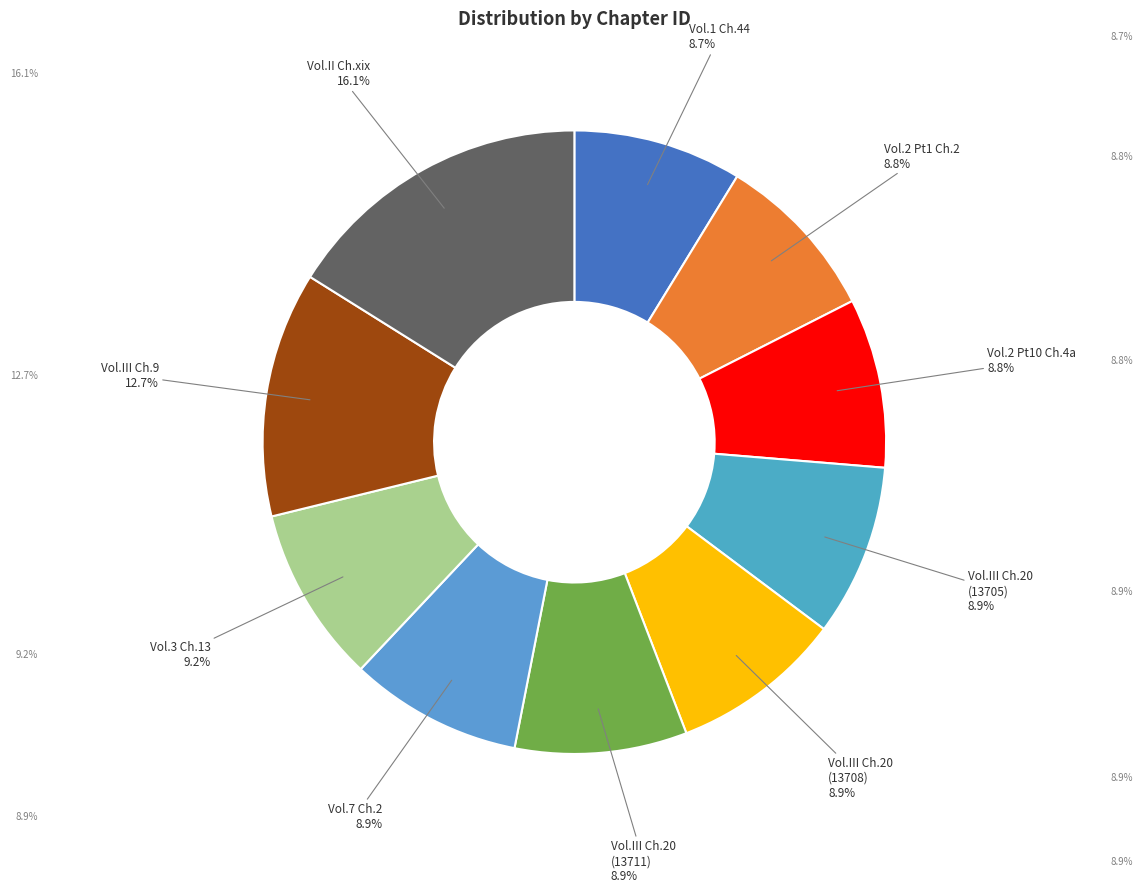

What is the largest slice in the pie chart?

Vol.II Ch.xix